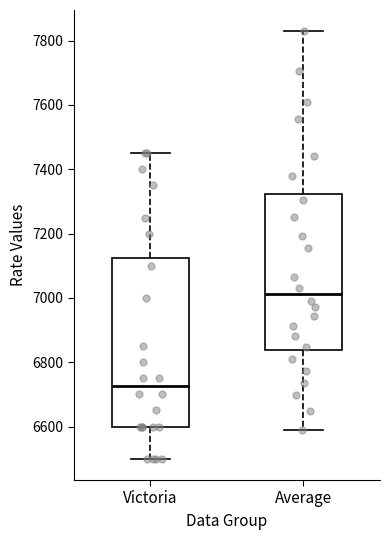

Comparing the boxes themselves (not the whiskers), which one is the tallest?

Victoria